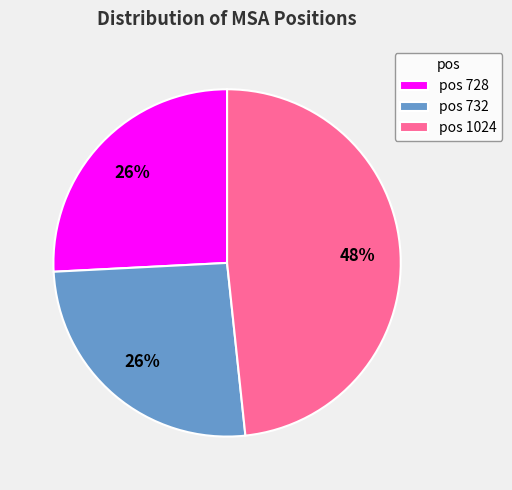

True or false: pos 1024 accounts for 48% of the total.

True